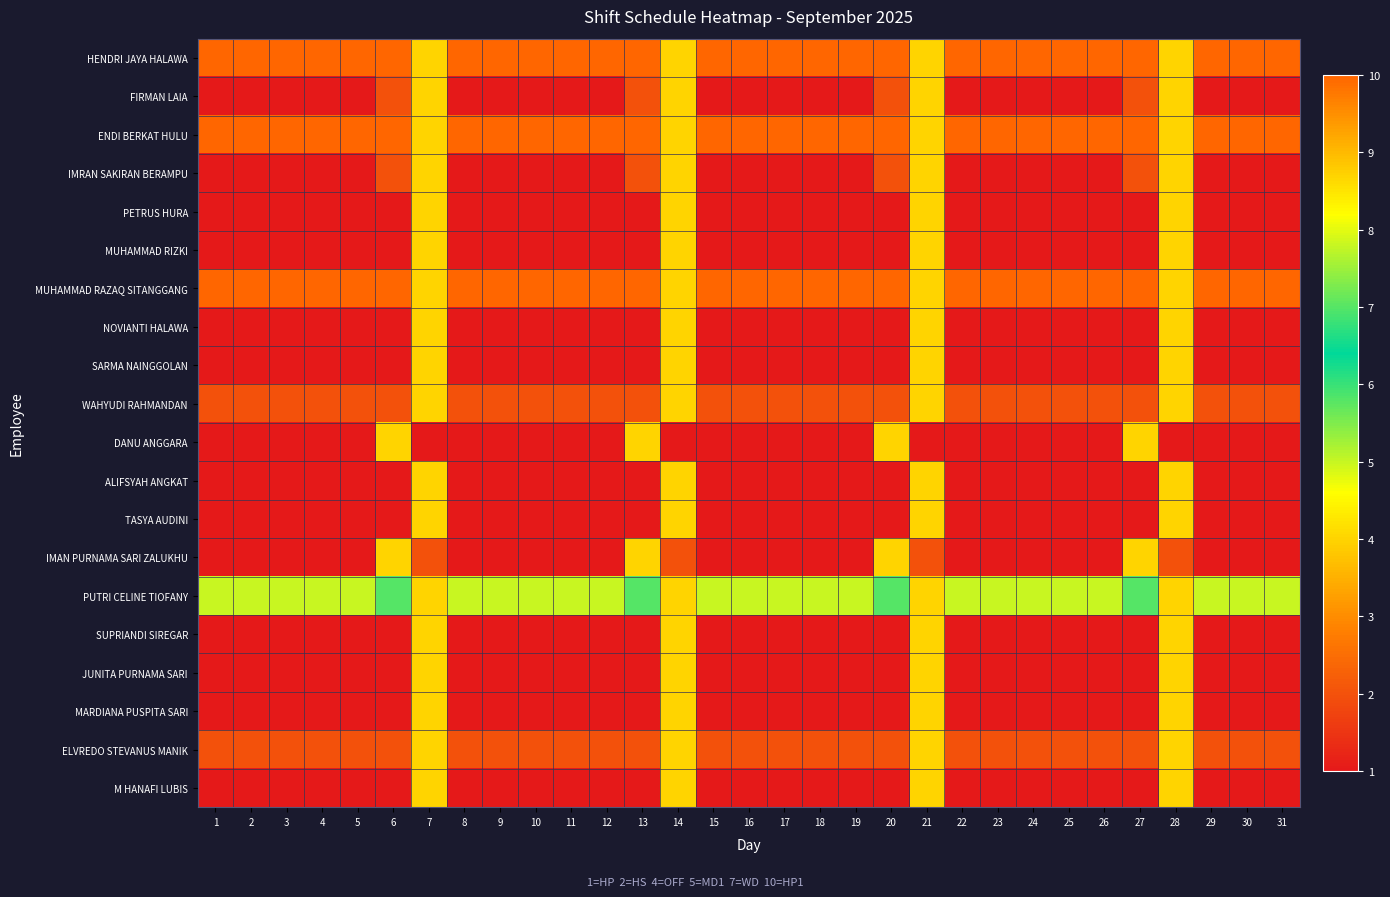

Between 9 and 14, which is larger?

9